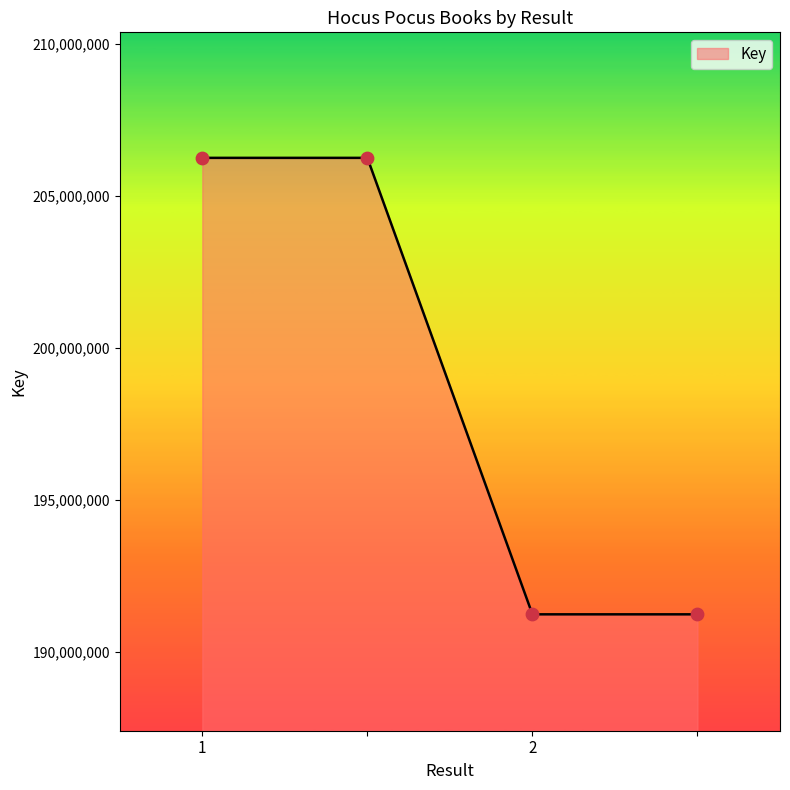

What is the sum of all values?

794976132